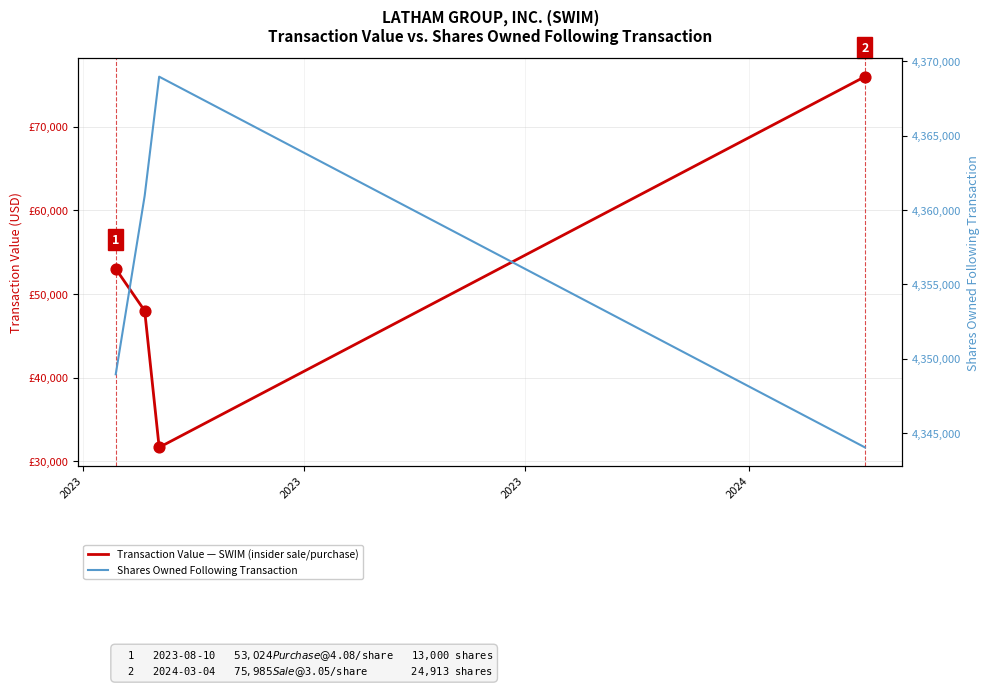

Is the value of Shares Owned Following Transaction at 2023 greater than the value of Transaction Value (USD) at 2023?

Yes